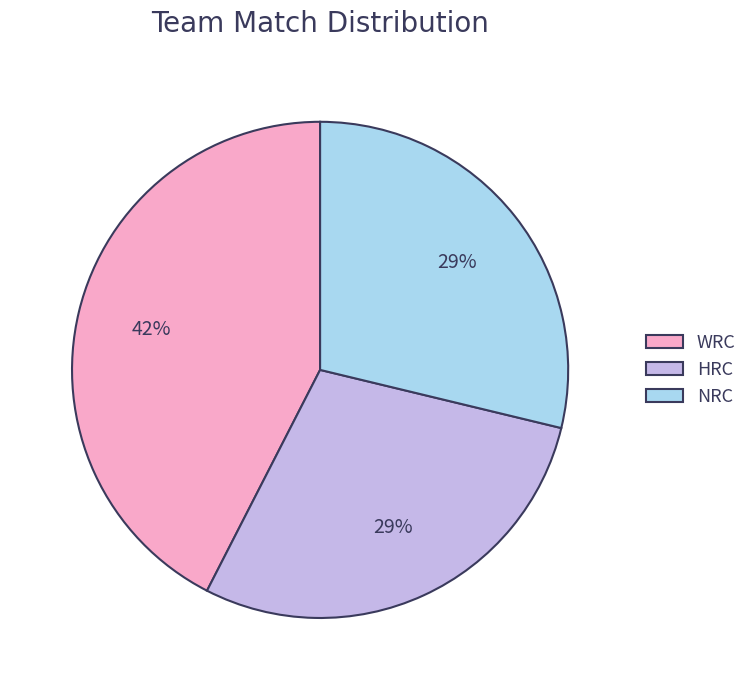

To the nearest percent, what is the combined percentage of NRC and WRC?

71%